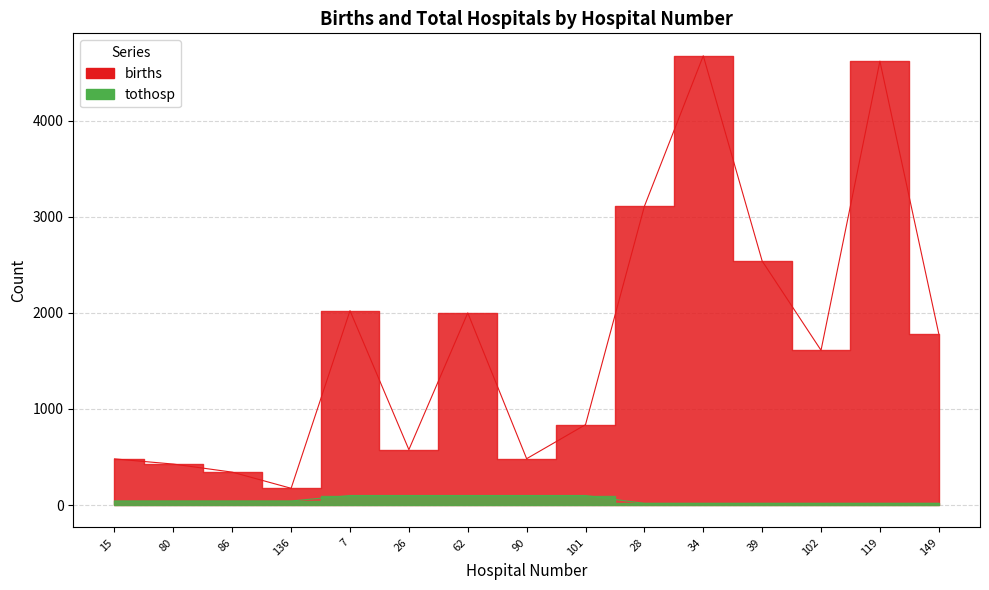

At how many categories does at least one series exceed 3851?

2